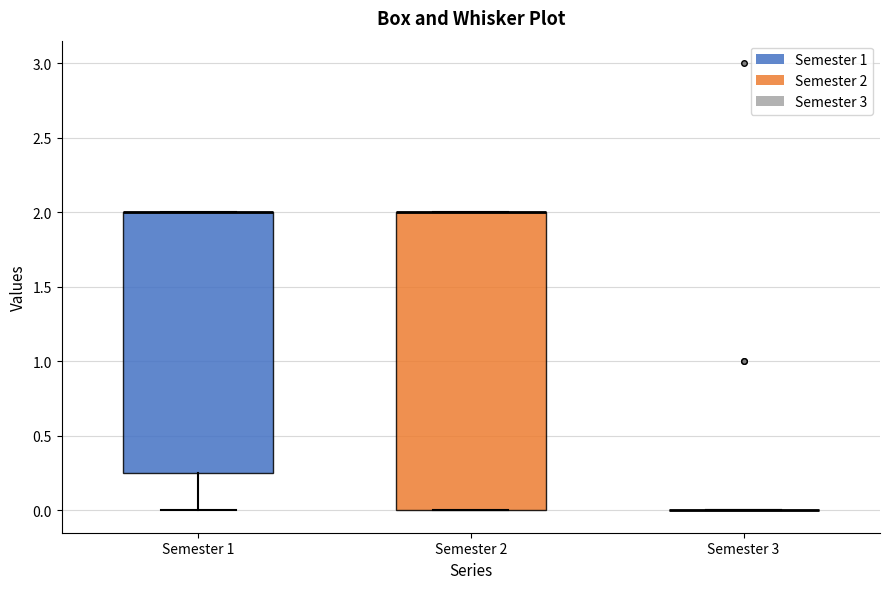

Reading left to right, read every box against the y-axis: the position of its median line, the range the box covers, and the ends of its whiskers. The values are not printed on the chart, so give them approximately, as read against the axis.

Semester 1: median 2.00 (drawn on the box's upper edge), box 0.25 to 2.00, whiskers 0.00 to 2.00
Semester 2: median 2.00 (drawn on the box's upper edge), box 0.00 to 2.00, whiskers 0.00 to 2.00
Semester 3: box collapsed to a line at 0.00, whiskers 0.00 to 0.00